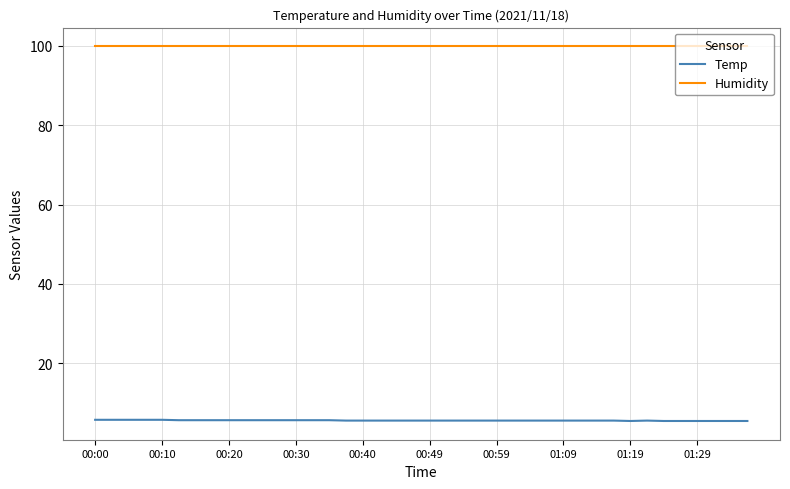

What is the maximum value for Temp?

5.7